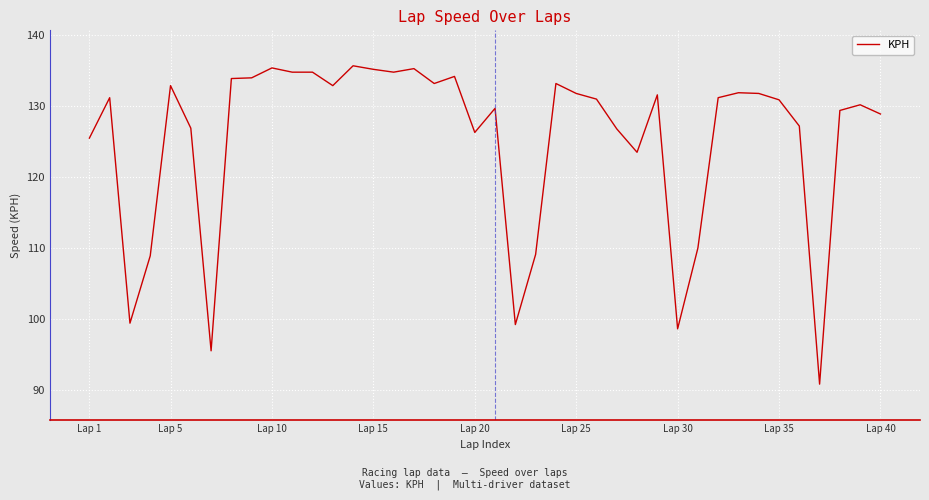

What is the difference between the maximum and minimum values?

44.9